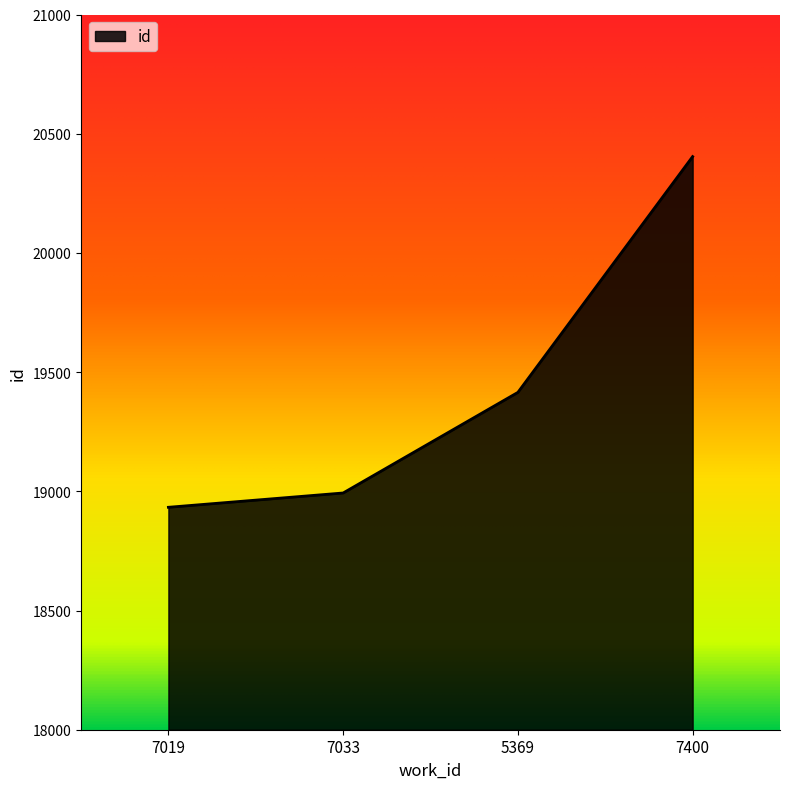

How many values are below 19415?

2